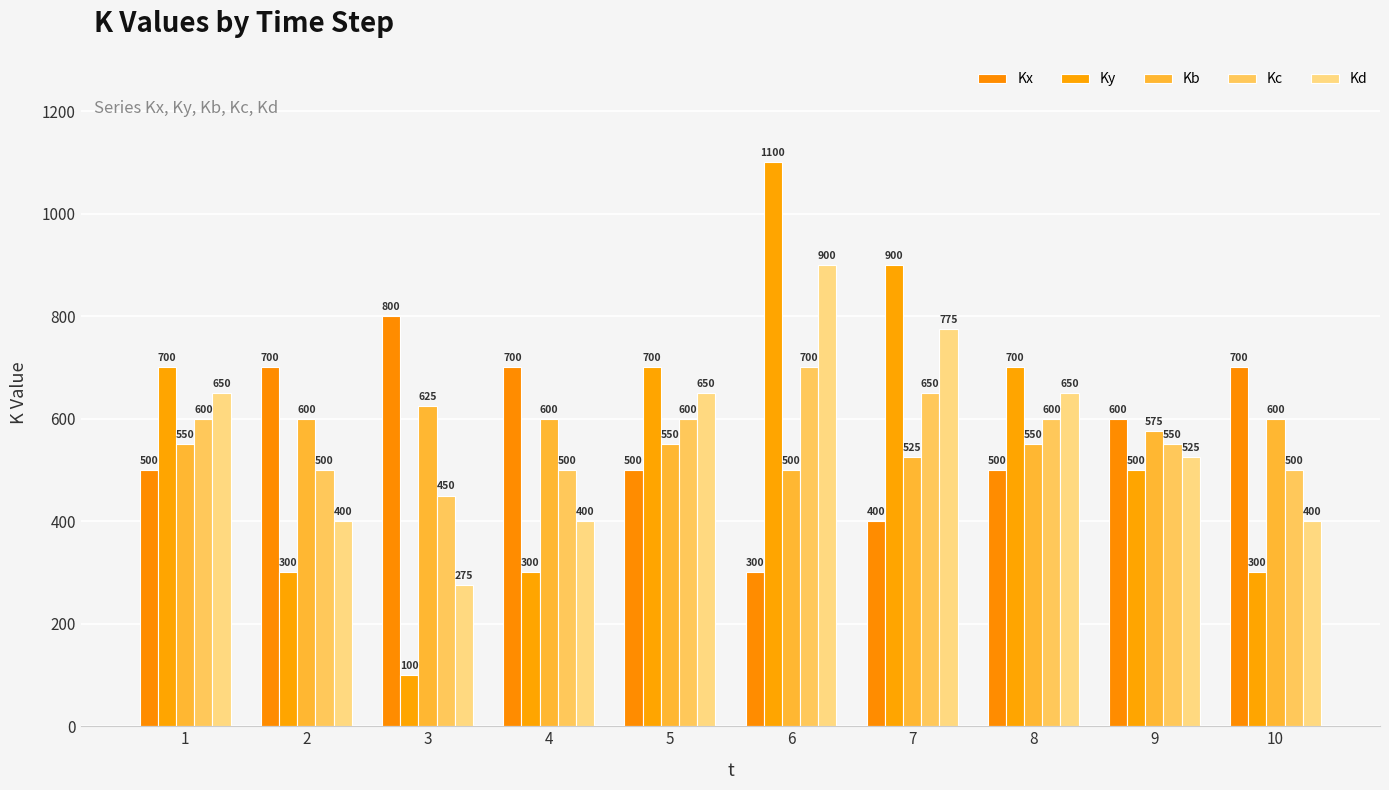

What is the average value of the Ky series?

560